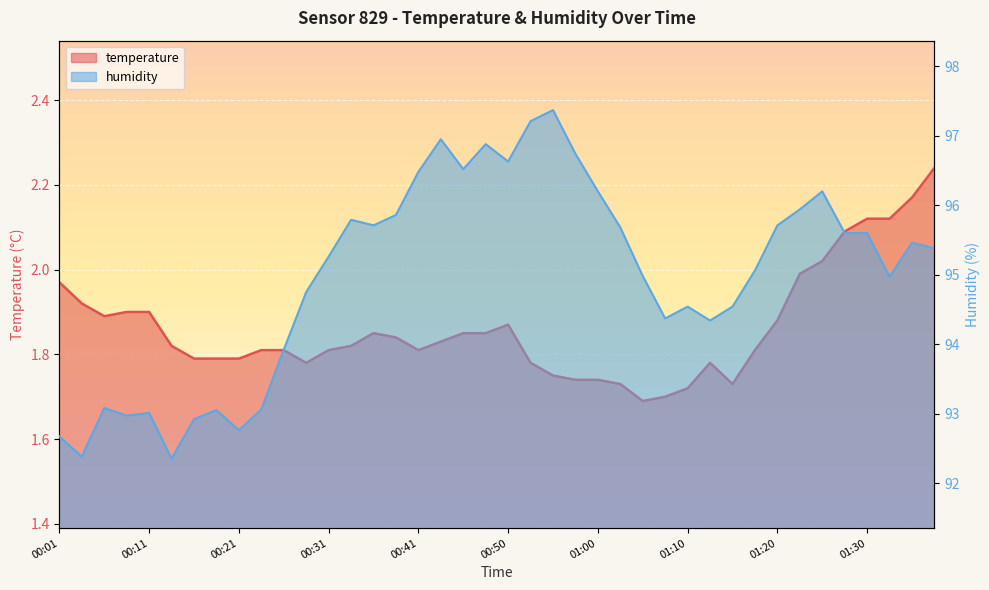

What is the difference between the highest and lowest values at 01:32?

92.8